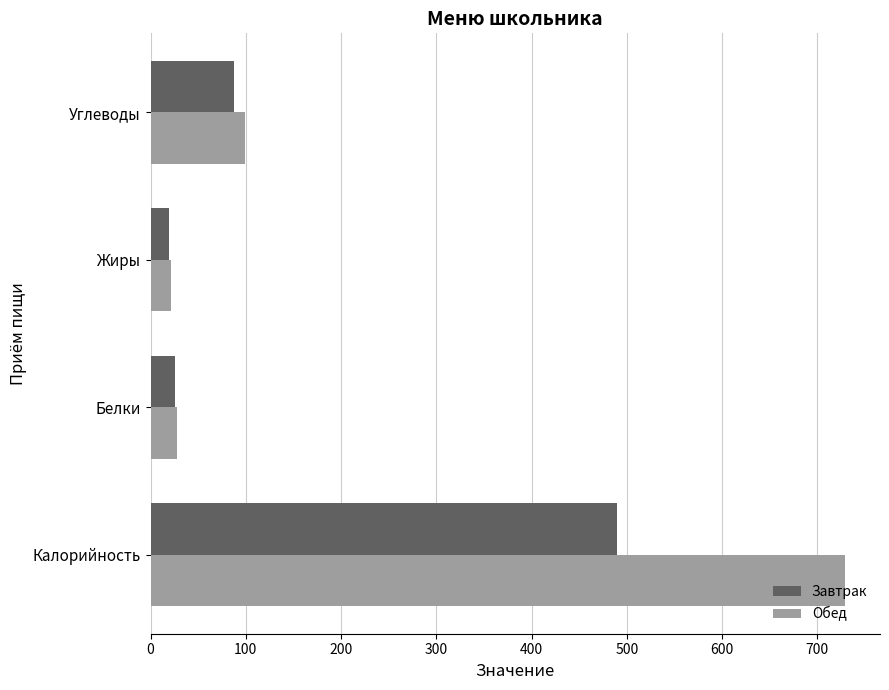

True or false: Обед has a value of 98.7 at Углеводы.

True